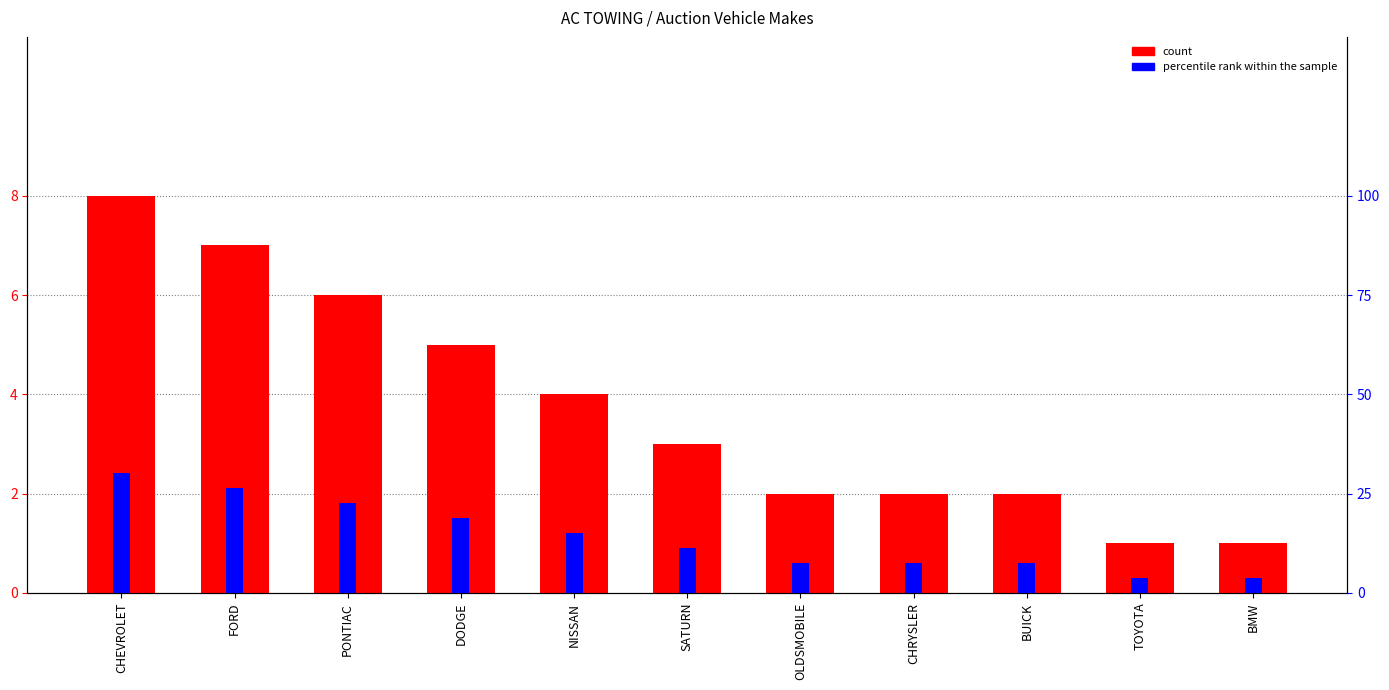

What is the difference between the second highest and minimum values in the percentile rank within the sample series?

22.7